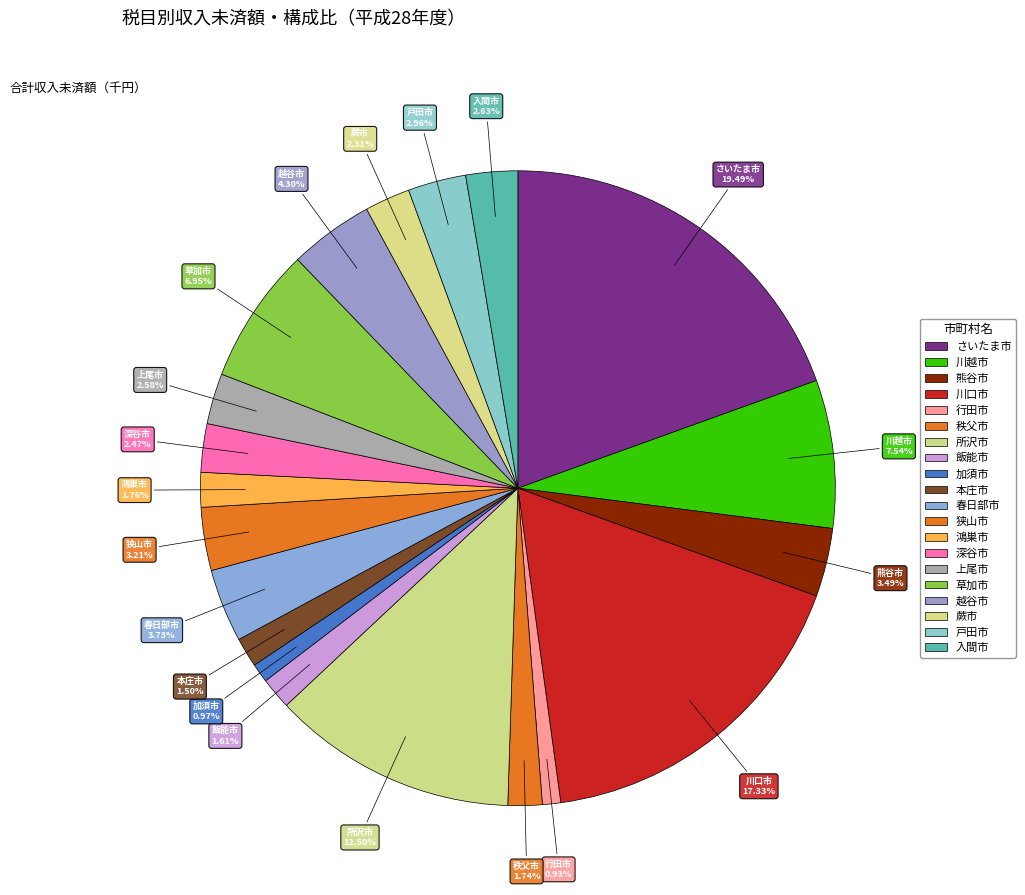

How many segments does this pie chart have?

20